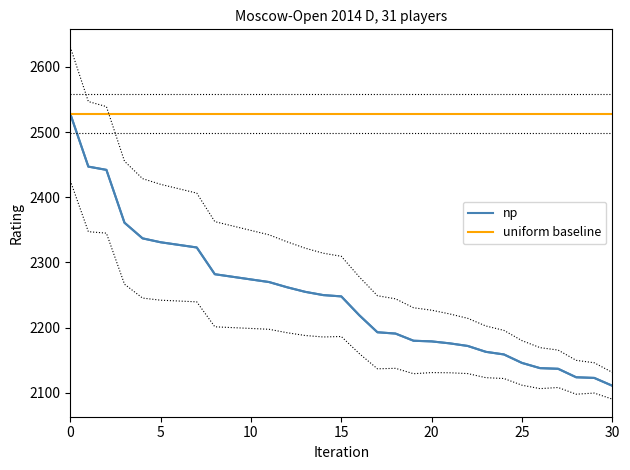

The uniform baseline series shows 2528 at 30. True or false?

True